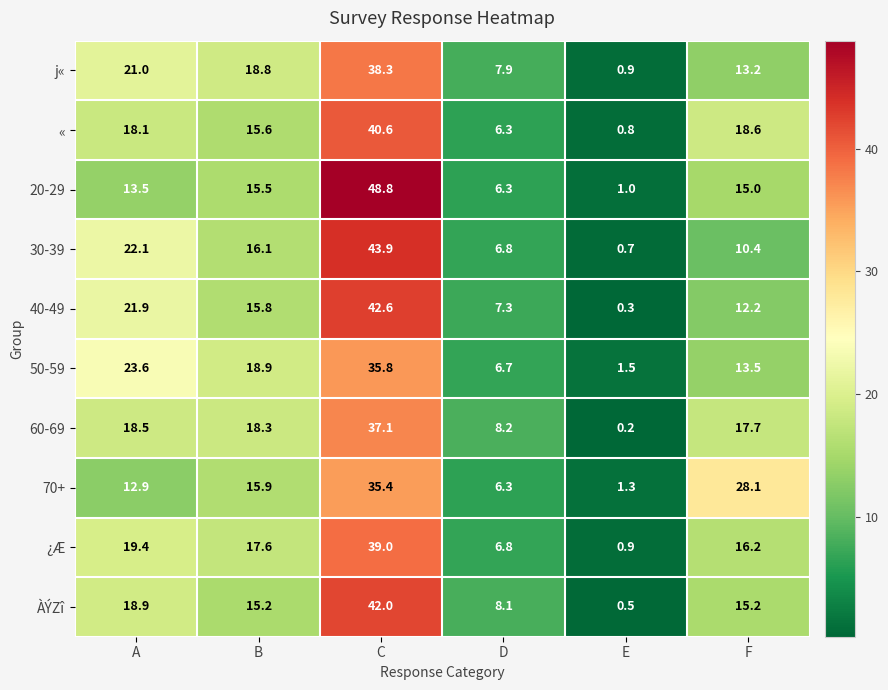

Is the value of 50-59 at D greater than the value of 40-49 at E?

Yes